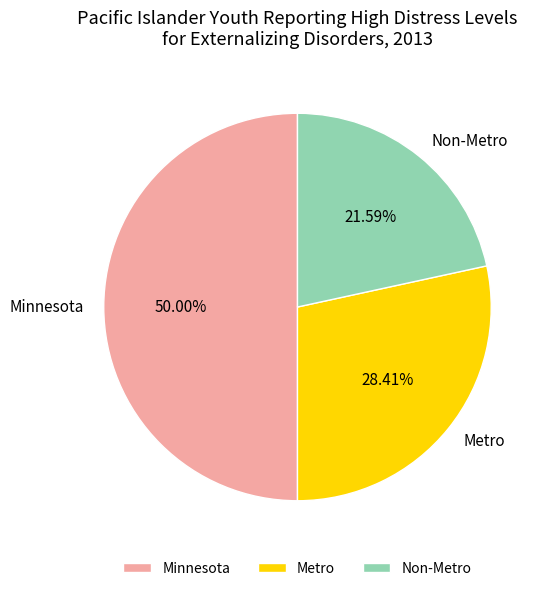

The Minnesota slice represents 50% of the pie. True or false?

True